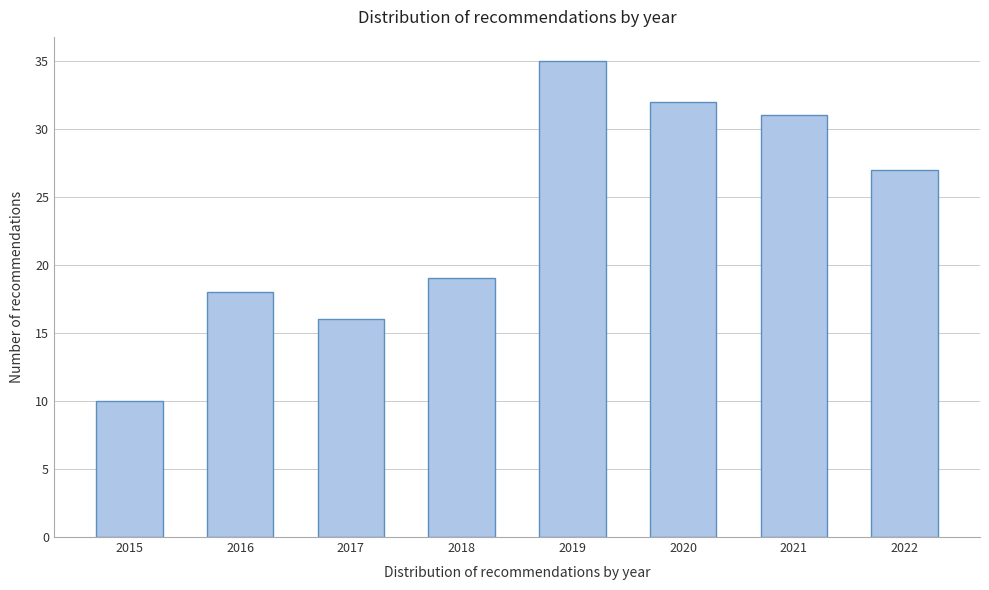

Reading left to right, transcribe all the data shown in this chart.

10	18	16	19	35	32	31	27